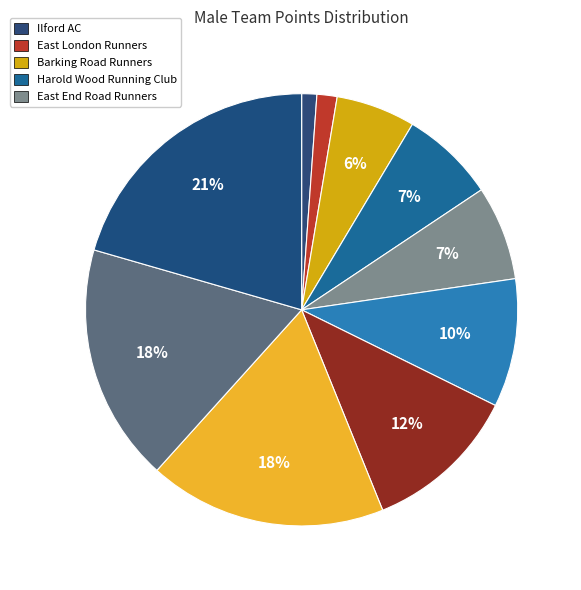

Is there a majority slice in this chart?

No